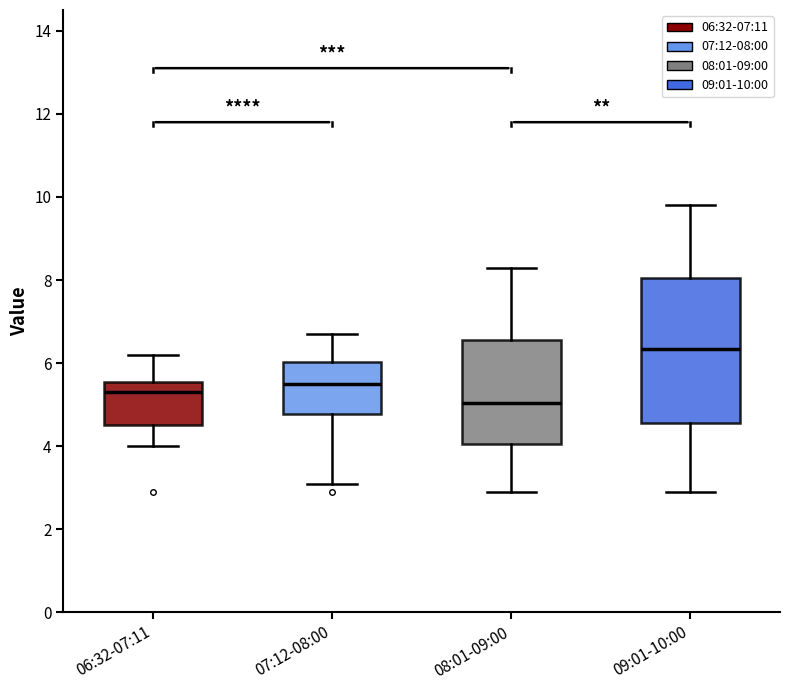

Reading left to right, read every box against the y-axis: the position of its median line, the range the box covers, and the ends of its whiskers. The values are not printed on the chart, so give them approximately, as read against the axis.

06:32-07:11: median 5.4, box 4.6 to 5.6, whiskers 4.0 to 6.2
07:12-08:00: median 5.6, box 4.8 to 6.0, whiskers 3.2 to 6.8
08:01-09:00: median 5.0, box 4.0 to 6.6, whiskers 3.0 to 8.4
09:01-10:00: median 6.4, box 4.6 to 8.0, whiskers 3.0 to 9.8